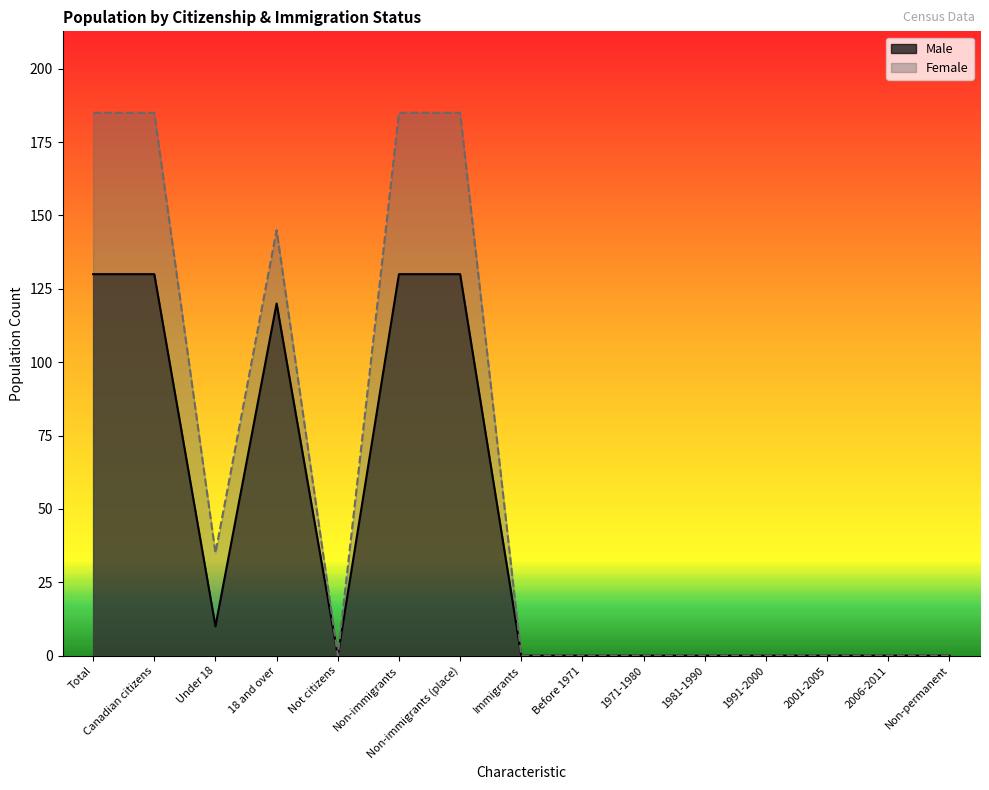

True or false: Female and Male cross at least once.

False